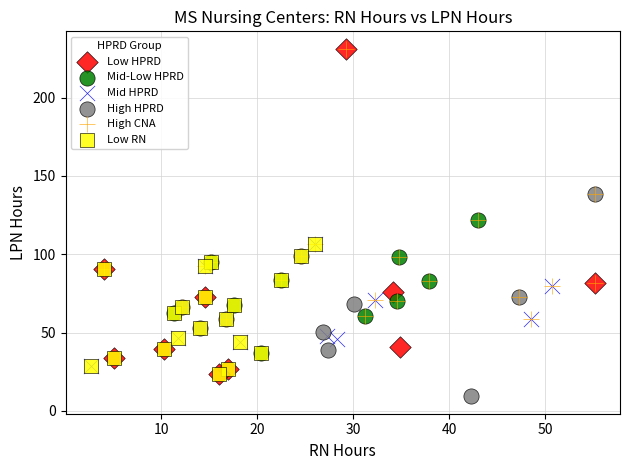

Which series has the largest Y range (max minus min)?

Low HPRD